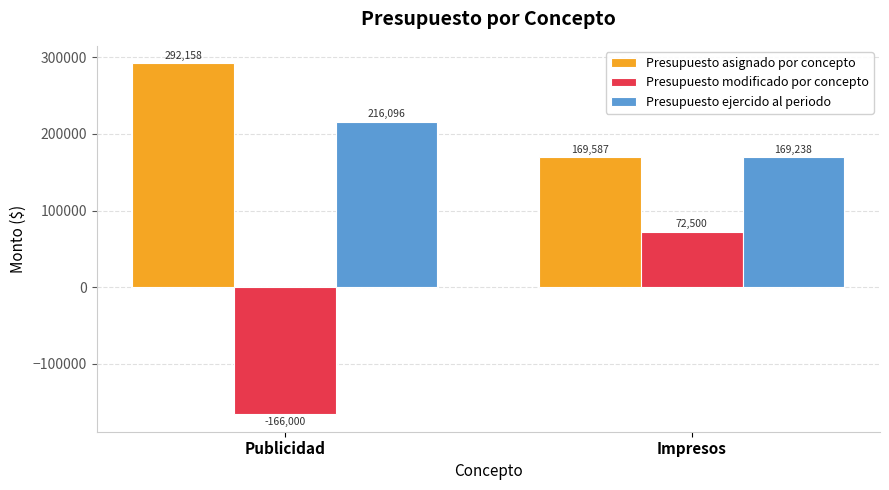

At which category does the chart reach its minimum across all series?

Publicidad